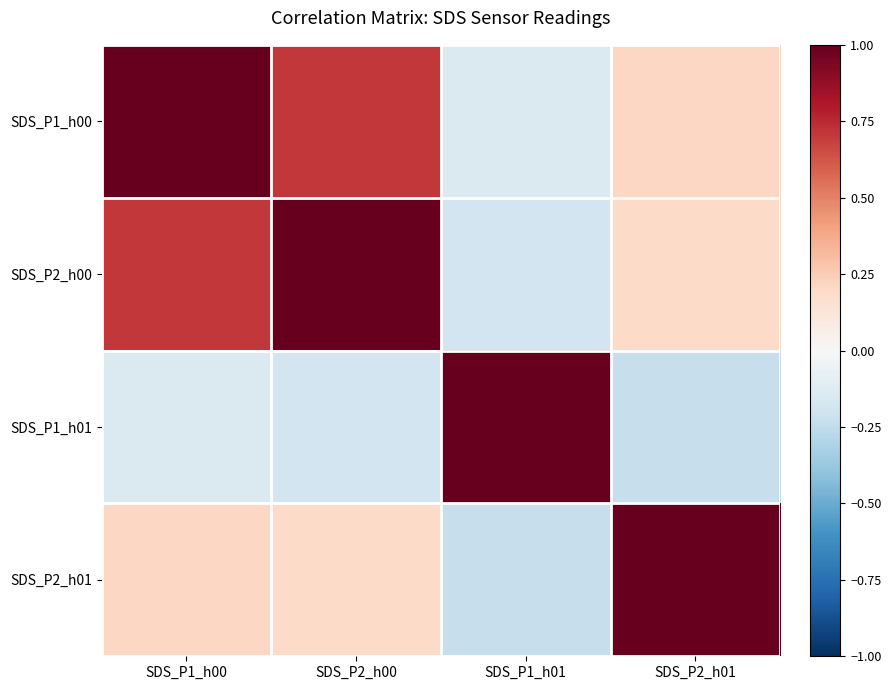

Reading left to right, transcribe all the data shown in this chart.

SDS_P1_h00: SDS_P1_h00=1.0	SDS_P2_h00=0.7	SDS_P1_h01=-0.1	SDS_P2_h01=0.2
SDS_P2_h00: SDS_P1_h00=0.7	SDS_P2_h00=1.0	SDS_P1_h01=-0.2	SDS_P2_h01=0.2
SDS_P1_h01: SDS_P1_h00=-0.1	SDS_P2_h00=-0.2	SDS_P1_h01=1.0	SDS_P2_h01=-0.2
SDS_P2_h01: SDS_P1_h00=0.2	SDS_P2_h00=0.2	SDS_P1_h01=-0.2	SDS_P2_h01=1.0